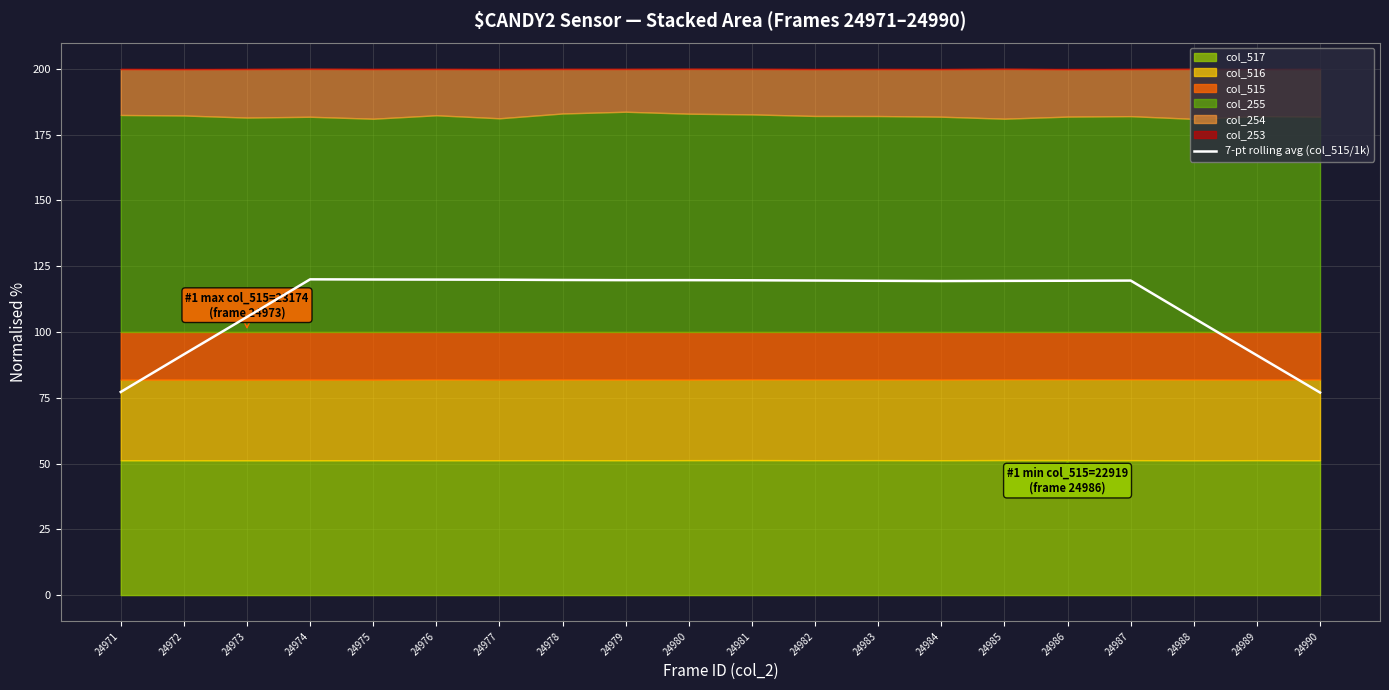

True or false: the data has more than 1 interior local peaks.

True